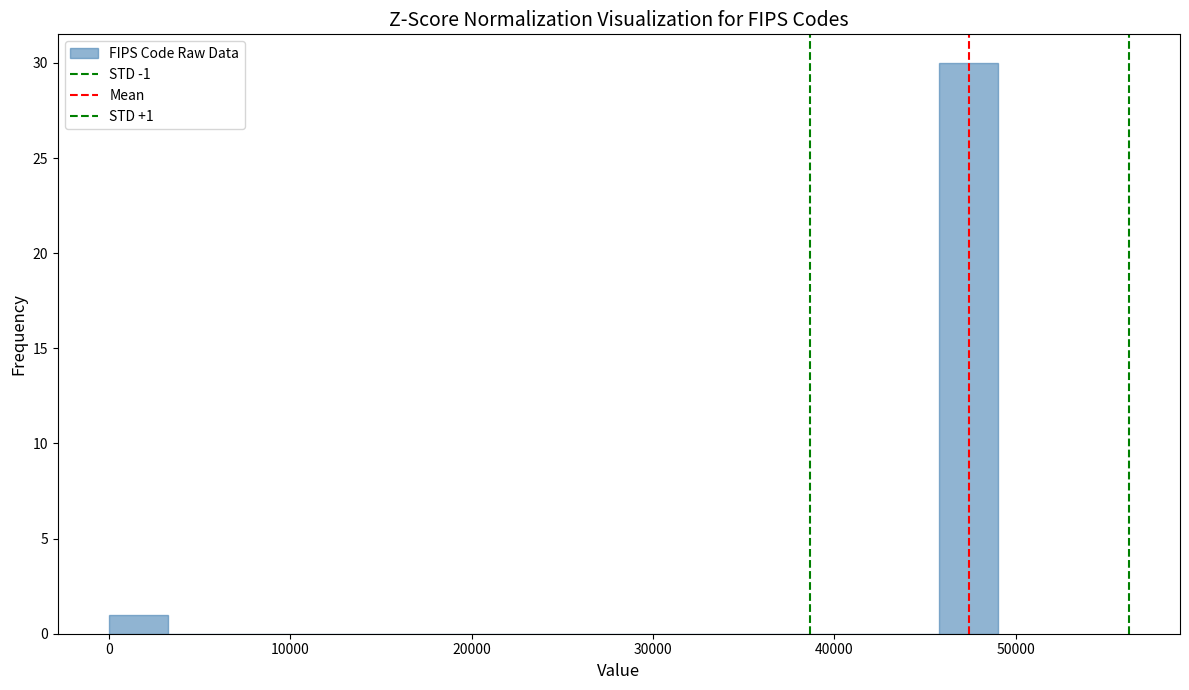

Read against the x-axis, roughly where is the centre of the tallest bar?

47000